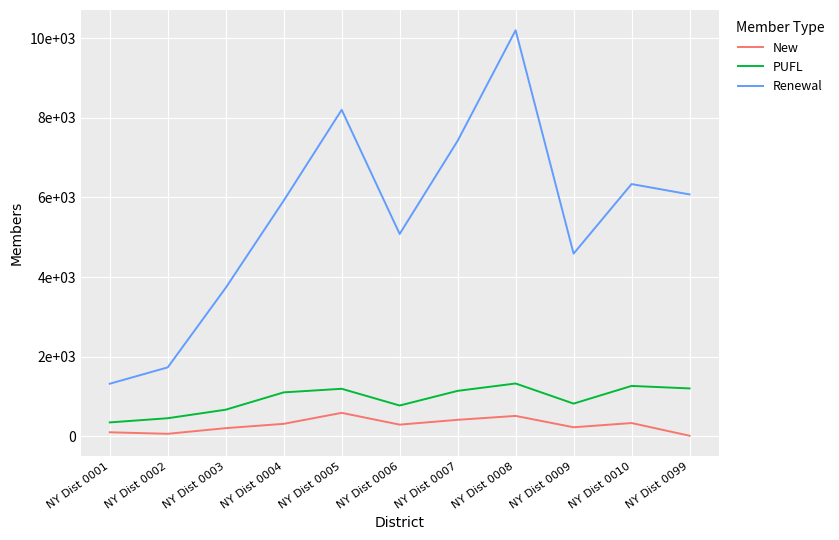

True or false: New has a value of 590 at NY Dist 0005.

True